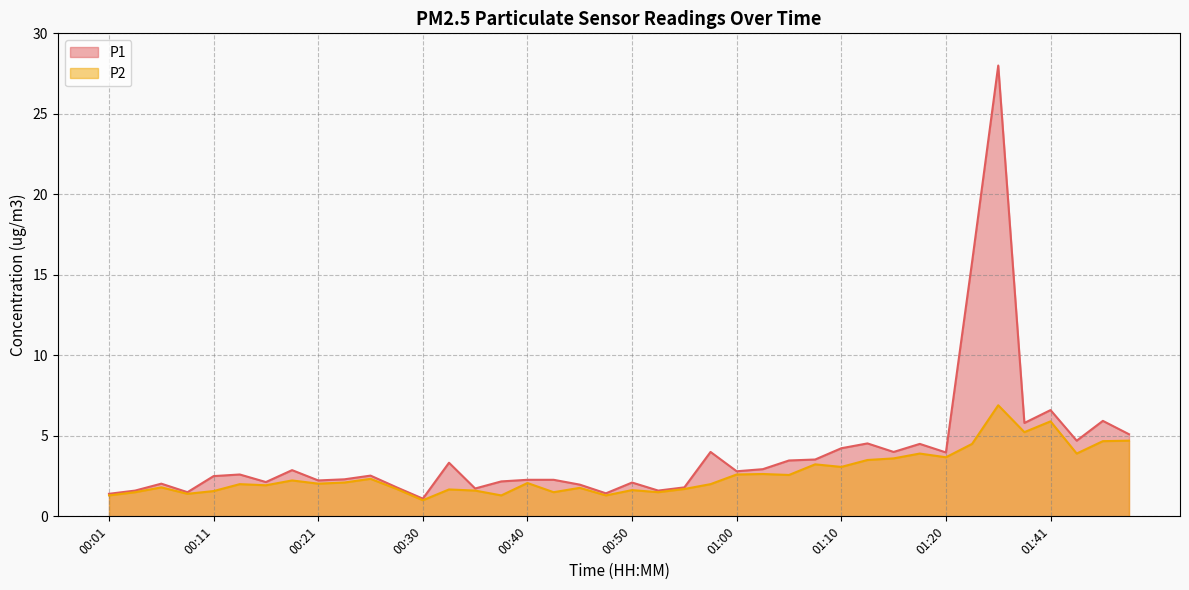

True or false: P2 has a value of 1.2 at 00:26.

False